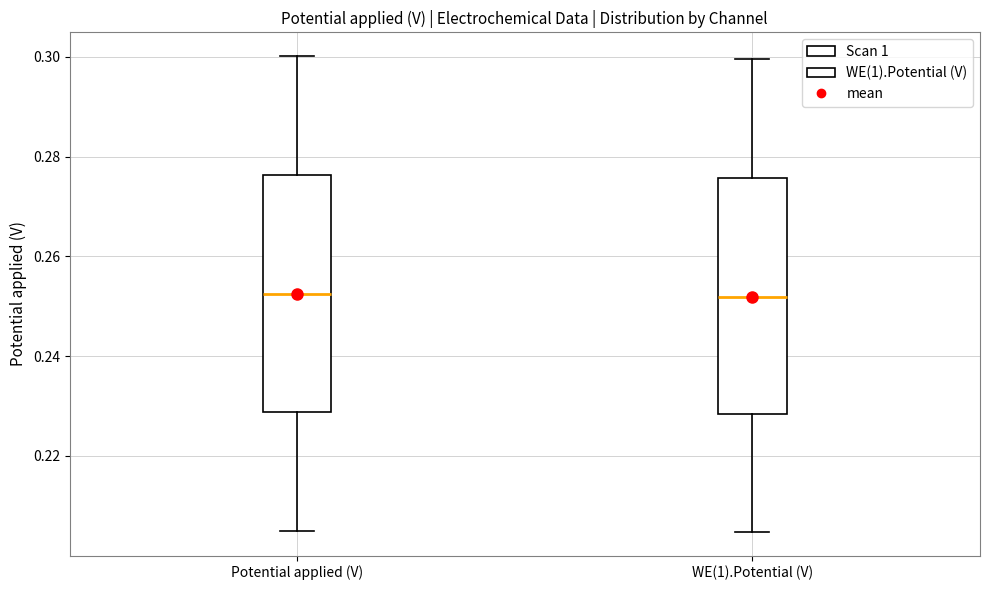

Reading left to right, read every box against the y-axis: the position of its median line, the range the box covers, and the ends of its whiskers. The values are not printed on the chart, so give them approximately, as read against the axis.

Potential applied (V): median 0.252, box 0.228 to 0.276, whiskers 0.204 to 0.300
WE(1).Potential (V): median 0.252, box 0.228 to 0.276, whiskers 0.204 to 0.300